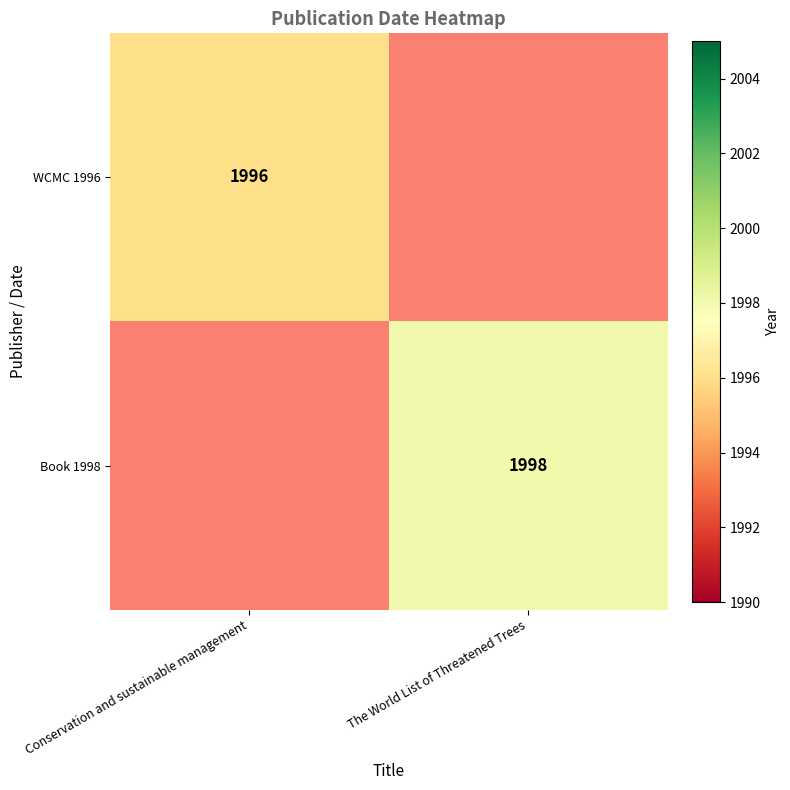

Is the value of WCMC 1996 at Conservation and sustainable management greater than the value of Book 1998 at The World List of Threatened Trees?

No